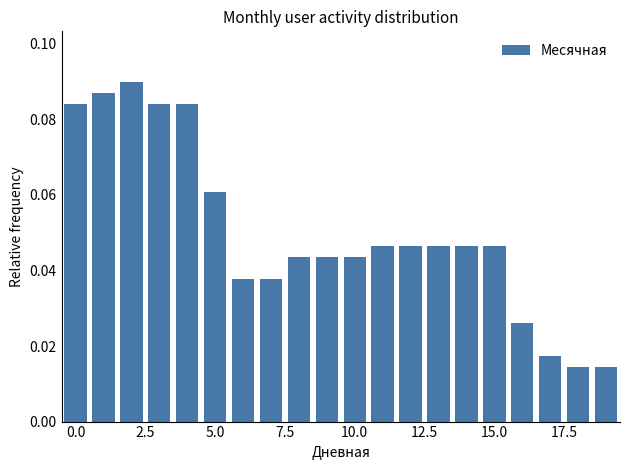

Which label corresponds to the largest value in the chart?

2.5